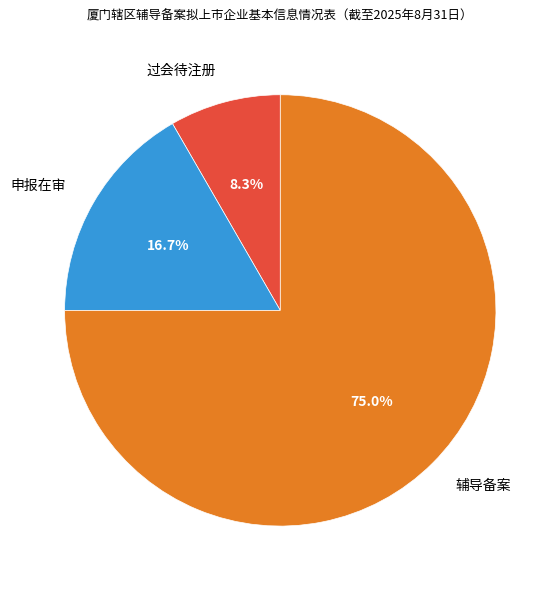

How many segments does this pie chart have?

3